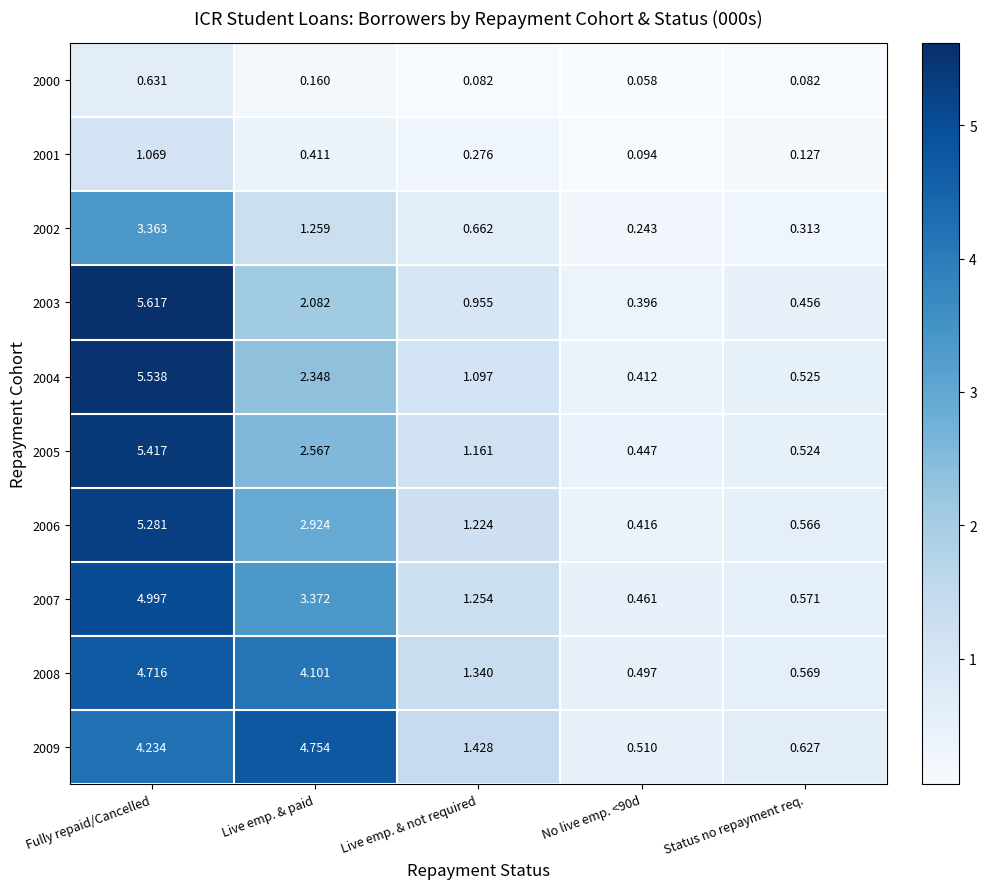

Count the number of categories in the chart.

5